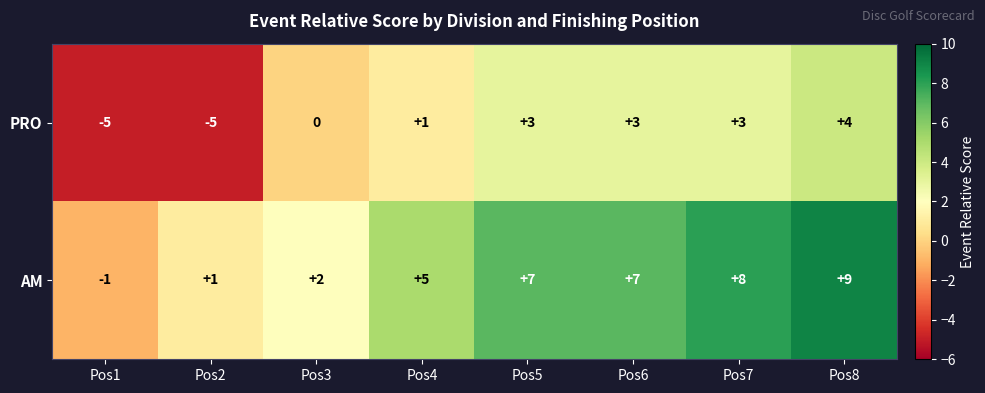

At which category is the sum across all series the highest?

Pos8